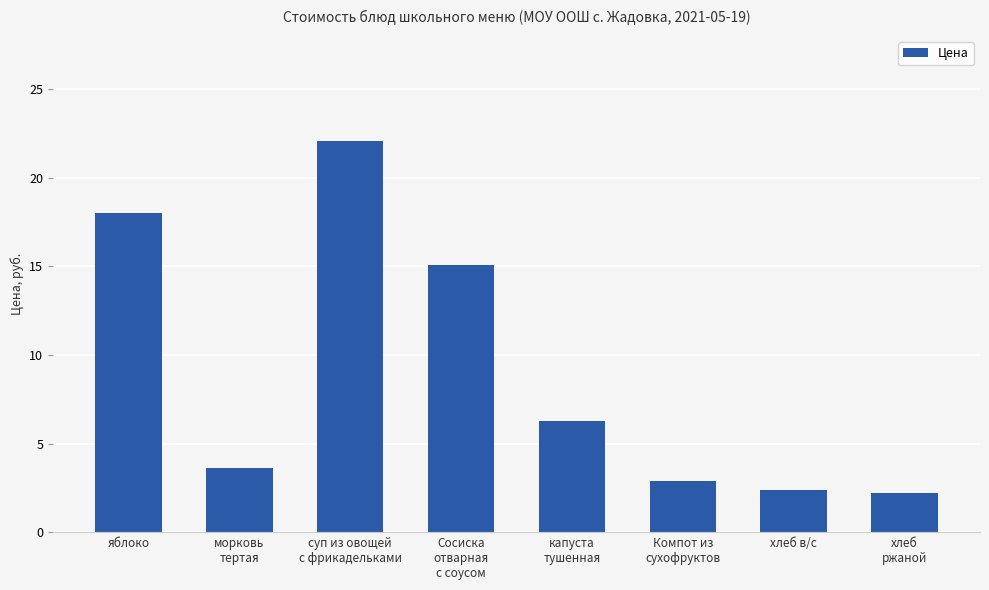

What is the label of the 8th bar from the left?

хлеб
ржаной